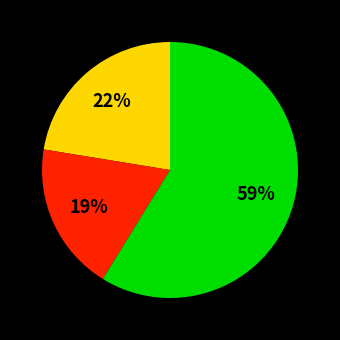

How many segments does this pie chart have?

3